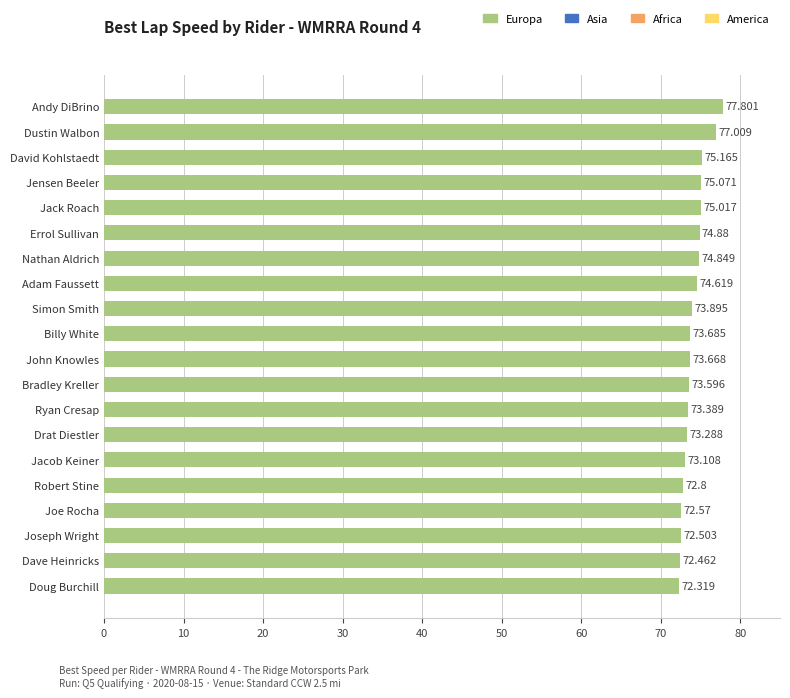

Rank the categories by value from highest to lowest.

Andy DiBrino, Dustin Walbon, David Kohlstaedt, Jensen Beeler, Jack Roach, Errol Sullivan, Nathan Aldrich, Adam Faussett, Simon Smith, Billy White, John Knowles, Bradley Kreller, Ryan Cresap, Drat Diestler, Jacob Keiner, Robert Stine, Joe Rocha, Joseph Wright, Dave Heinricks, Doug Burchill